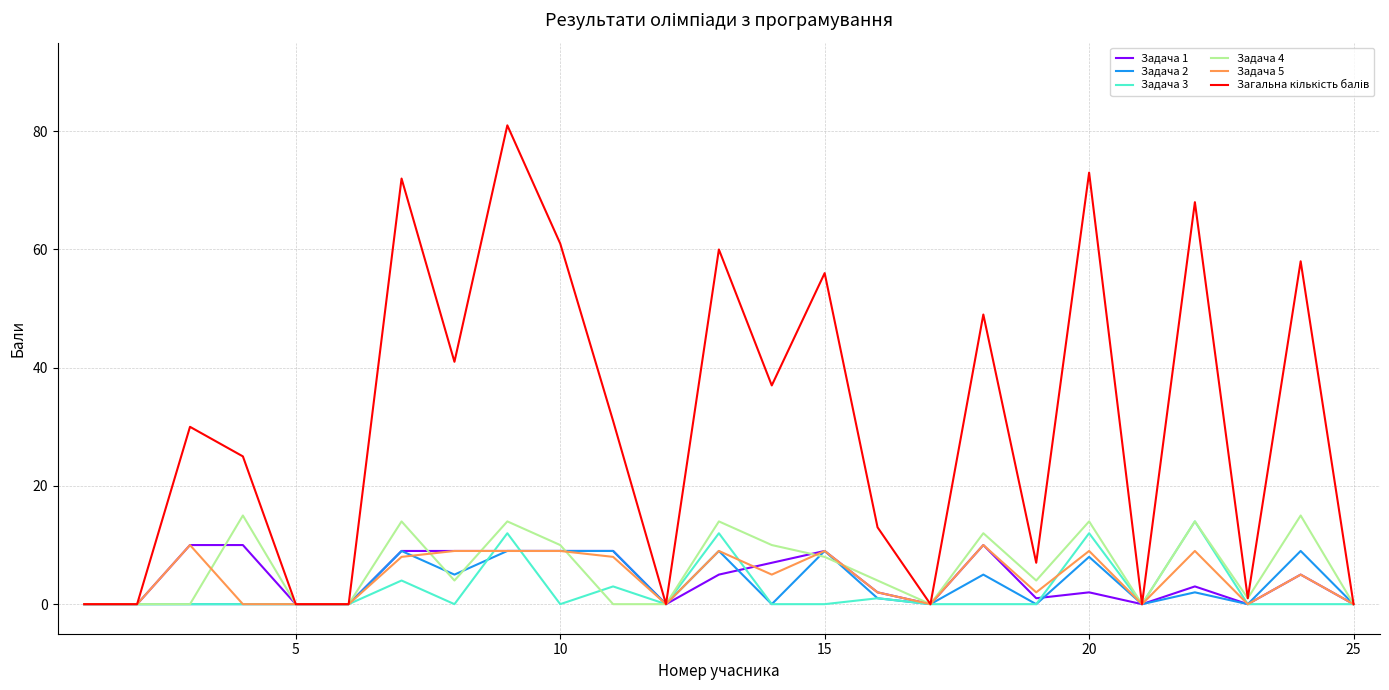

At how many categories does at least one series exceed 24?

14